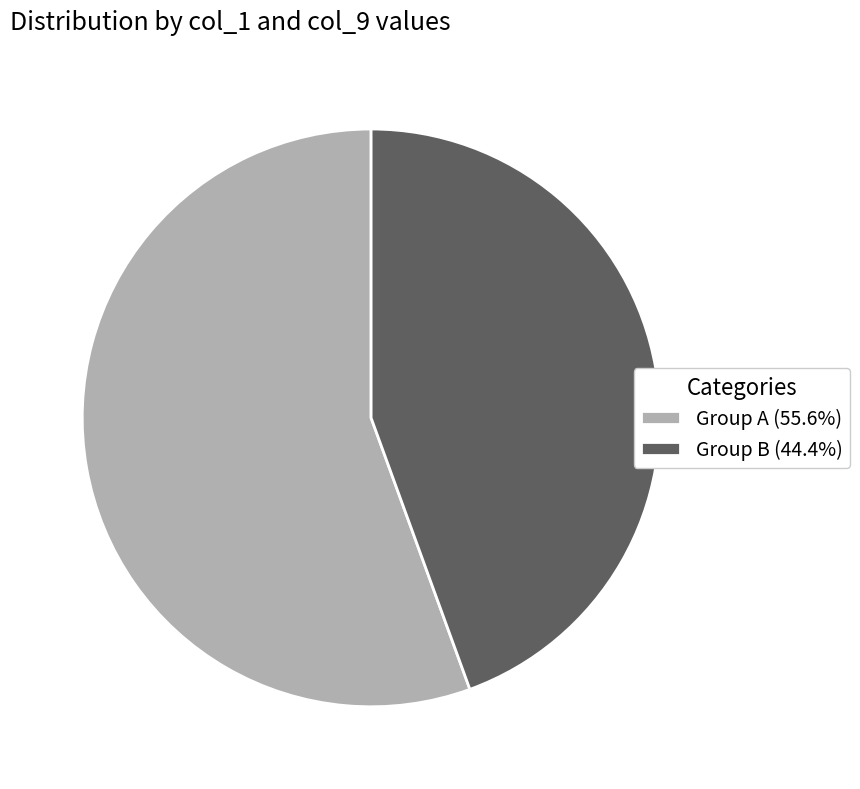

Does any single category account for the majority?

Yes